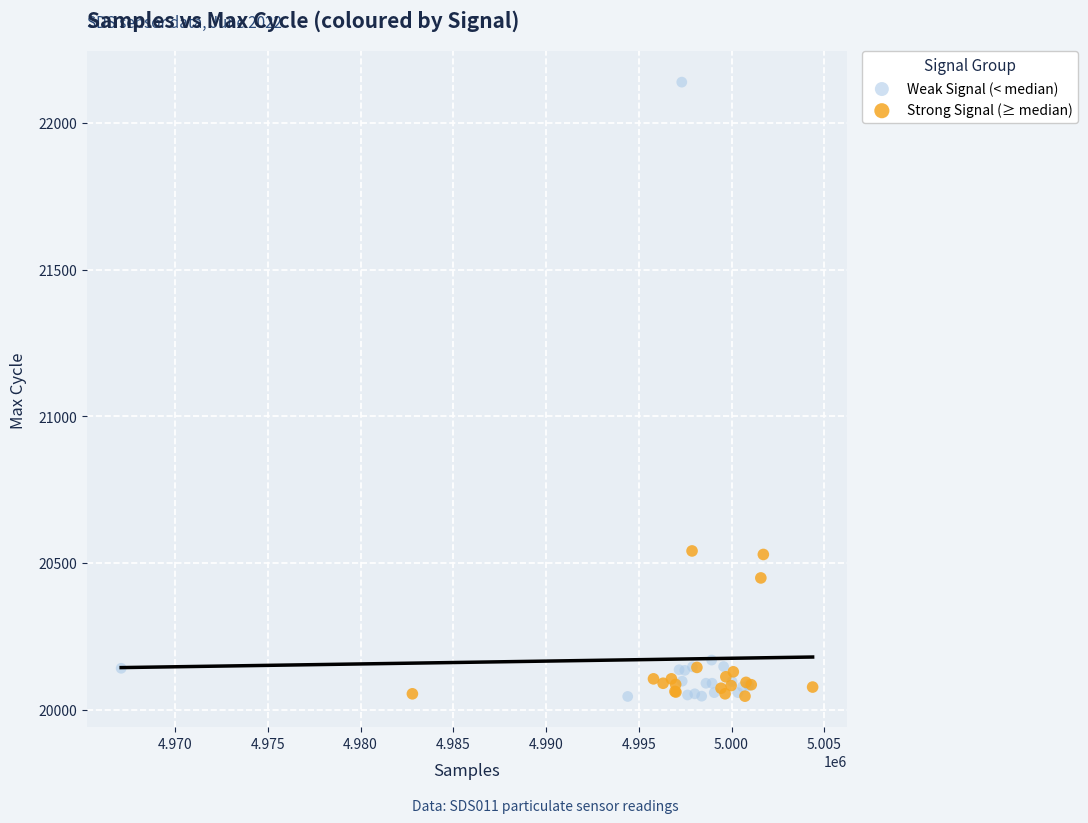

Which series reaches the maximum Y coordinate?

Weak Signal (< median)